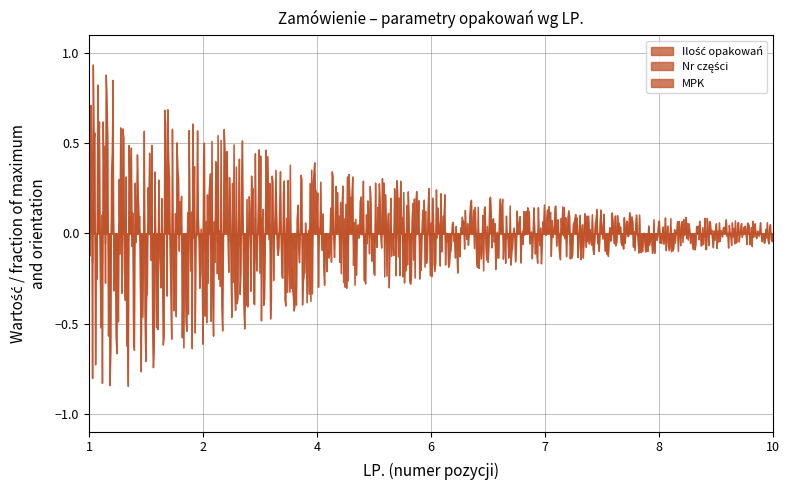

Does the chart have visible grid lines?

Yes